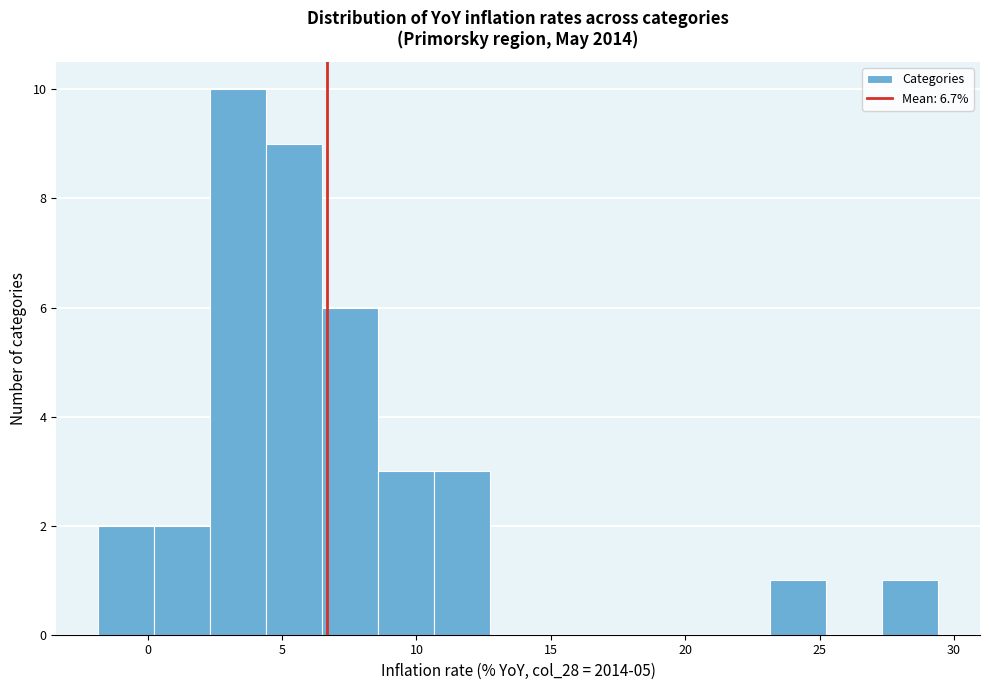

Reading left to right, transcribe this chart: for each bar, give the range it covers on the x-axis and its height. Neither the bar edges nor the heights are printed on the chart, so give them approximately, as read against the axes.

-2.0 to 0.0: 2
0.0 to 2.5: 2
2.5 to 4.5: 10
4.5 to 6.5: 9
6.5 to 8.5: 6
8.5 to 10.5: 3
10.5 to 12.5: 3
12.5 to 15.0: 0
15.0 to 17.0: 0
17.0 to 19.0: 0
19.0 to 21.0: 0
21.0 to 23.0: 0
23.0 to 25.0: 1
25.0 to 27.5: 0
27.5 to 29.5: 1